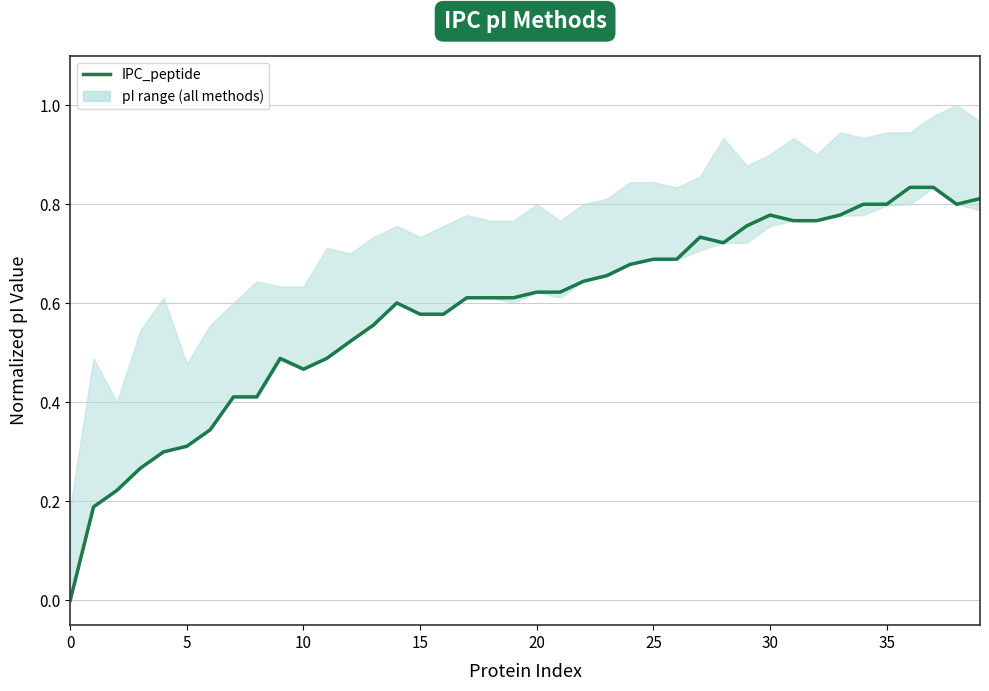

How many points are higher than both their immediate neighbors (excluding endpoints)?

4